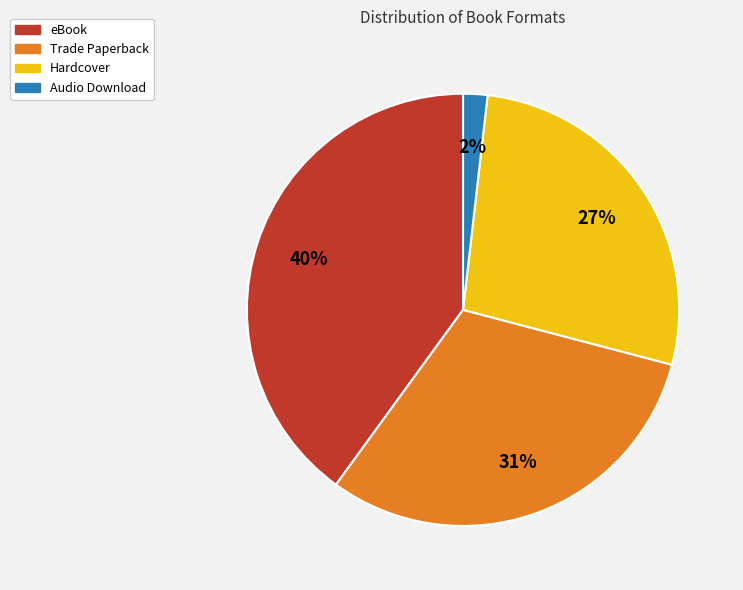

Which has a higher value, eBook or Audio Download?

eBook